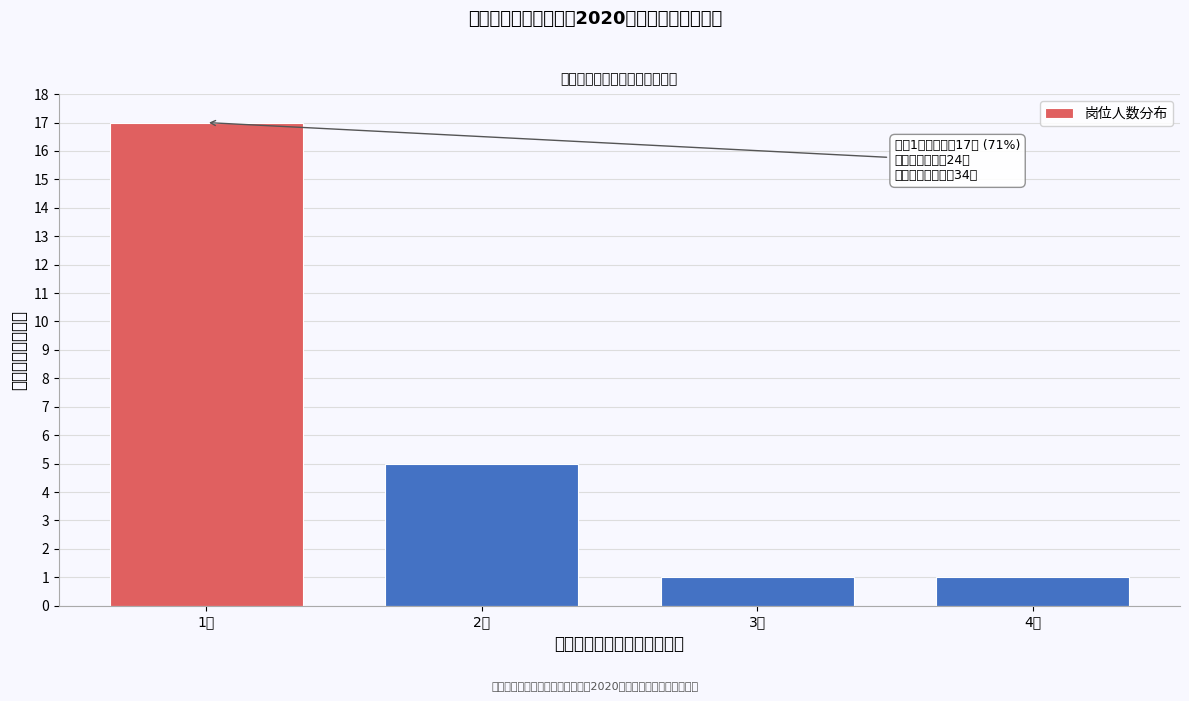

Reading left to right, list all the values displayed in this chart.

1人=17	2人=5	3人=1	4人=1